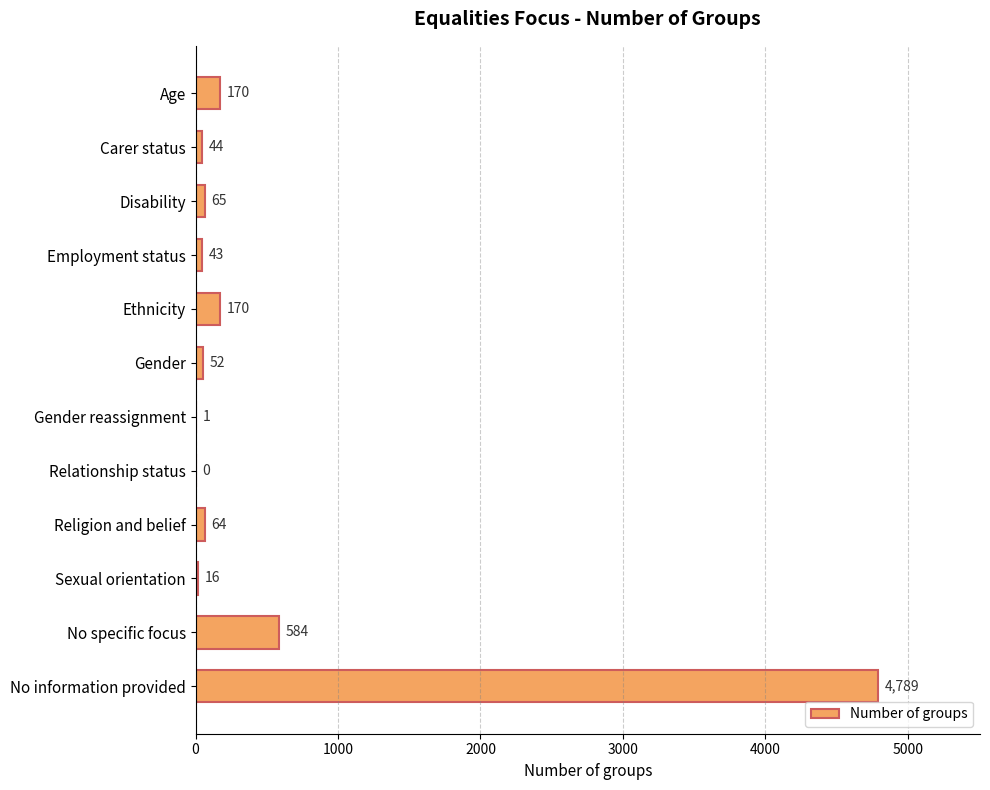

How many data points does each series have?

12